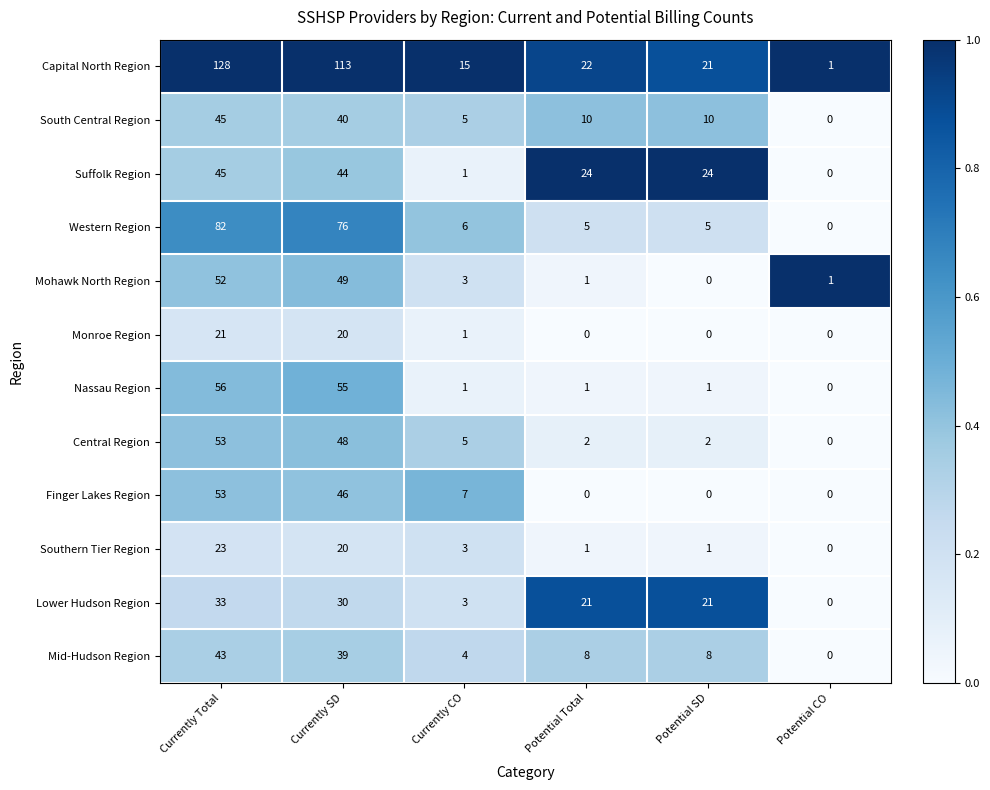

At which category is the sum across all series the highest?

Currently Total